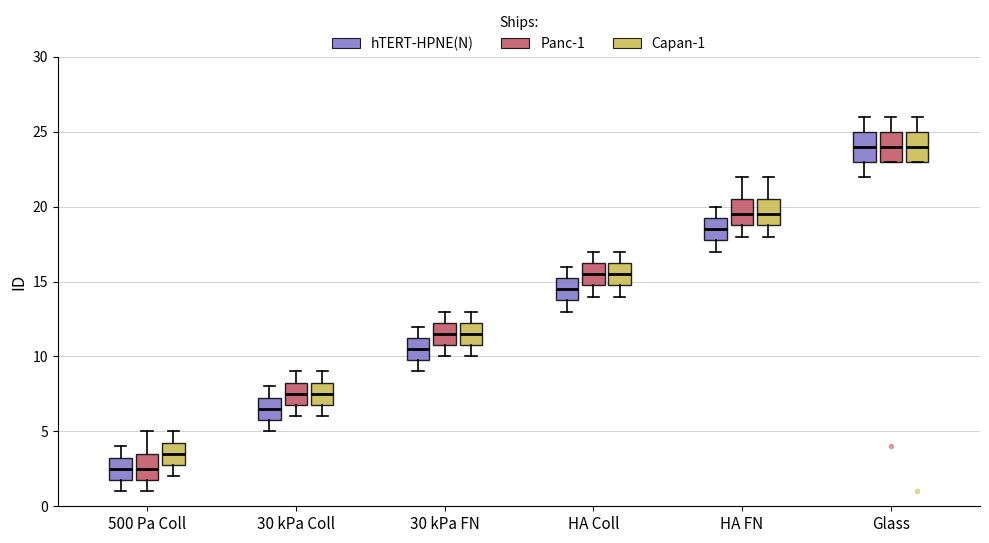

Reading left to right, read every box against the y-axis: the position of its median line, the range the box covers, and the ends of its whiskers. The values are not printed on the chart, so give them approximately, as read against the axis.

500 Pa Coll (hTERT-HPNE(N)): median 2.5, box 2.0 to 3.5, whiskers 1.0 to 4.0
500 Pa Coll (Panc-1): median 2.5, box 2.0 to 3.5, whiskers 1.0 to 5.0
500 Pa Coll (Capan-1): median 3.5, box 3.0 to 4.5, whiskers 2.0 to 5.0
30 kPa Coll (hTERT-HPNE(N)): median 6.5, box 6.0 to 7.5, whiskers 5.0 to 8.0
30 kPa Coll (Panc-1): median 7.5, box 7.0 to 8.5, whiskers 6.0 to 9.0
30 kPa Coll (Capan-1): median 7.5, box 7.0 to 8.5, whiskers 6.0 to 9.0
30 kPa FN (hTERT-HPNE(N)): median 10.5, box 10.0 to 11.5, whiskers 9.0 to 12.0
30 kPa FN (Panc-1): median 11.5, box 11.0 to 12.5, whiskers 10.0 to 13.0
30 kPa FN (Capan-1): median 11.5, box 11.0 to 12.5, whiskers 10.0 to 13.0
HA Coll (hTERT-HPNE(N)): median 14.5, box 14.0 to 15.5, whiskers 13.0 to 16.0
HA Coll (Panc-1): median 15.5, box 15.0 to 16.5, whiskers 14.0 to 17.0
HA Coll (Capan-1): median 15.5, box 15.0 to 16.5, whiskers 14.0 to 17.0
HA FN (hTERT-HPNE(N)): median 18.5, box 18.0 to 19.5, whiskers 17.0 to 20.0
HA FN (Panc-1): median 19.5, box 19.0 to 20.5, whiskers 18.0 to 22.0
HA FN (Capan-1): median 19.5, box 19.0 to 20.5, whiskers 18.0 to 22.0
Glass (hTERT-HPNE(N)): median 24.0, box 23.0 to 25.0, whiskers 22.0 to 26.0
Glass (Panc-1): median 24.0, box 23.0 to 25.0, whiskers 23.0 to 26.0
Glass (Capan-1): median 24.0, box 23.0 to 25.0, whiskers 23.0 to 26.0